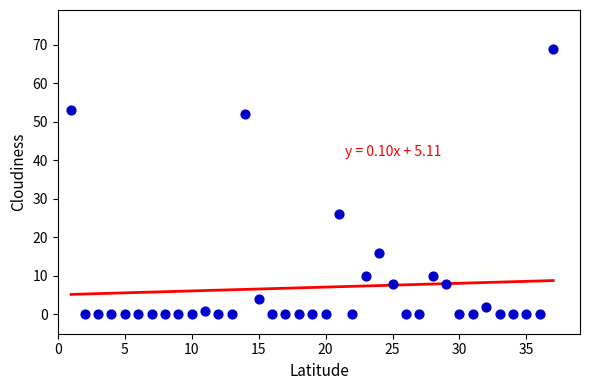

What Y value in the scatter plot is closest to 34?

26